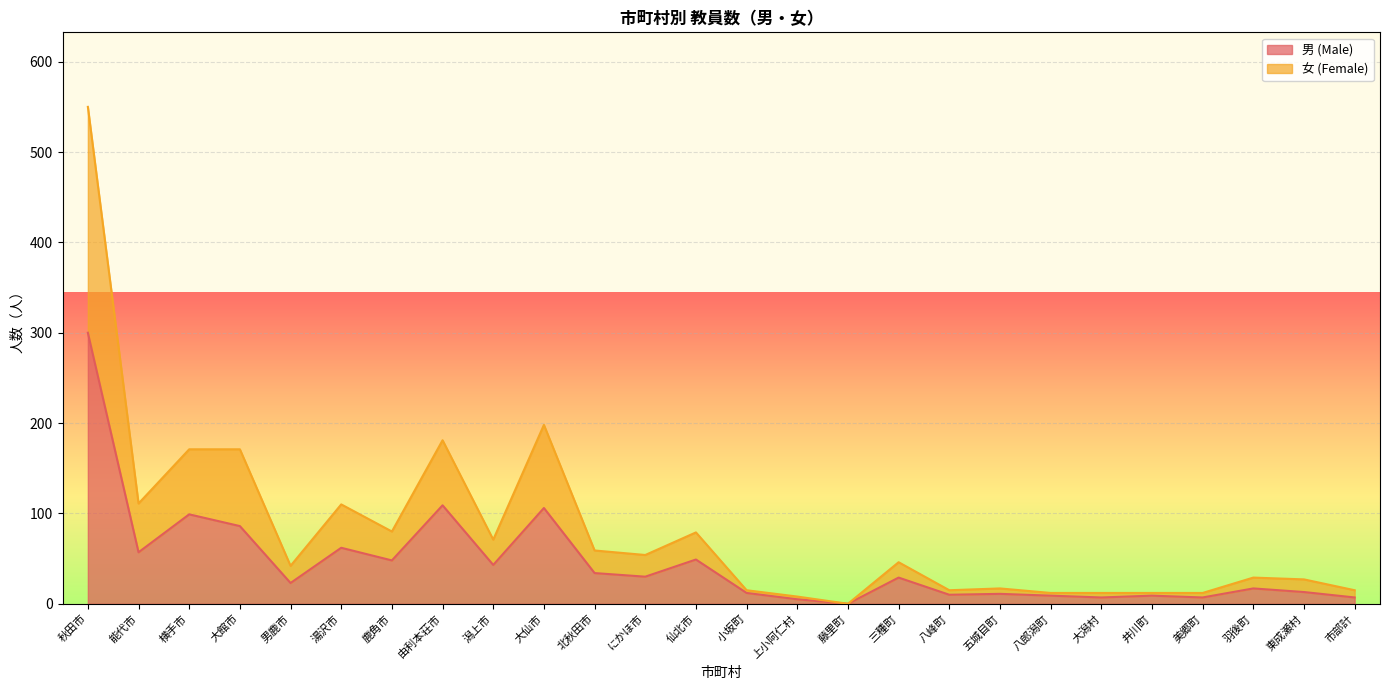

Which label corresponds to the smallest value in the chart?

藤里町